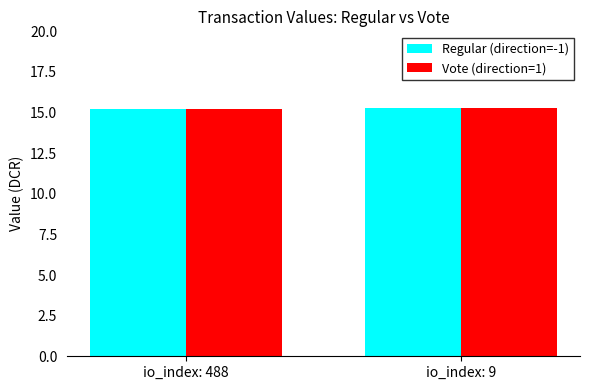

What is the average value of the Regular (direction=-1) series?

15.2